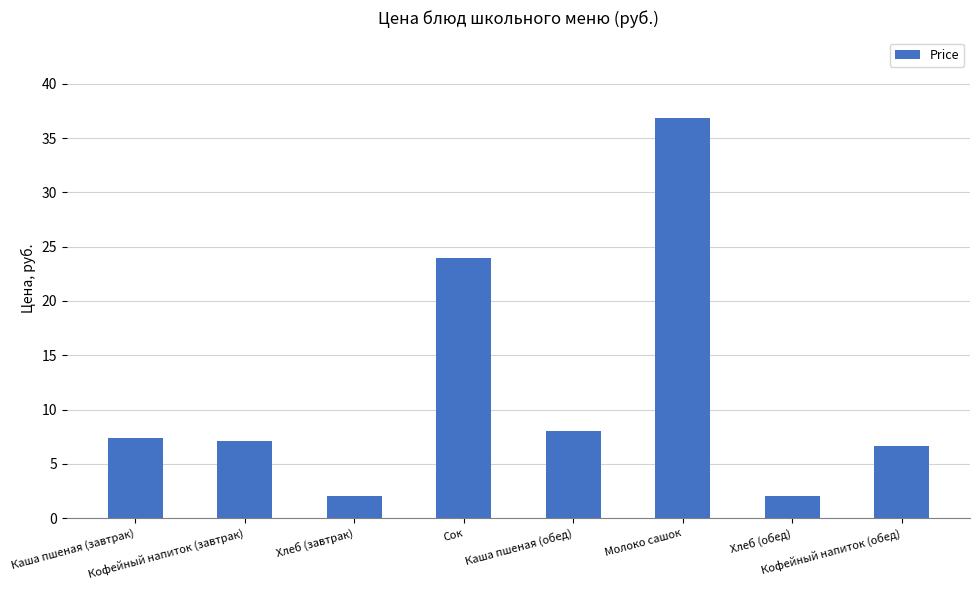

What is the difference between the second highest and second lowest values?

22.0